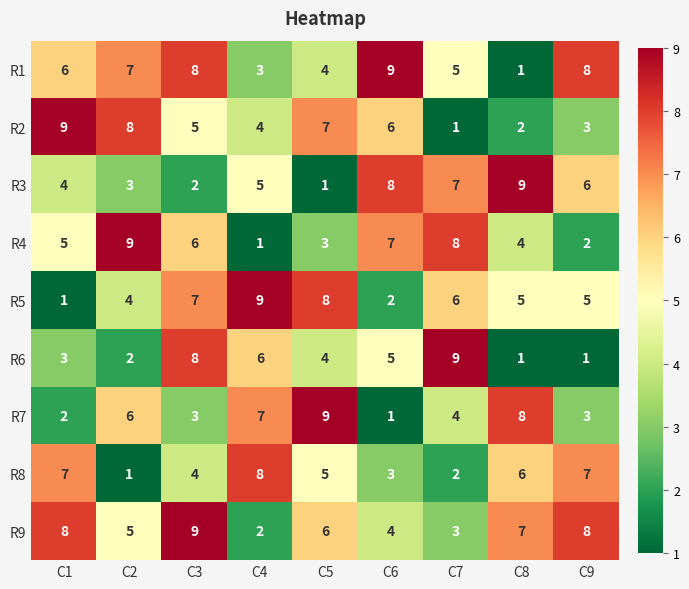

What is the sum of all R5 values?

47